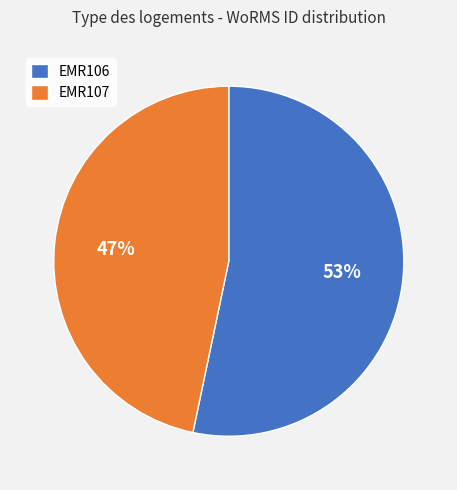

Count the number of slices in the pie.

2